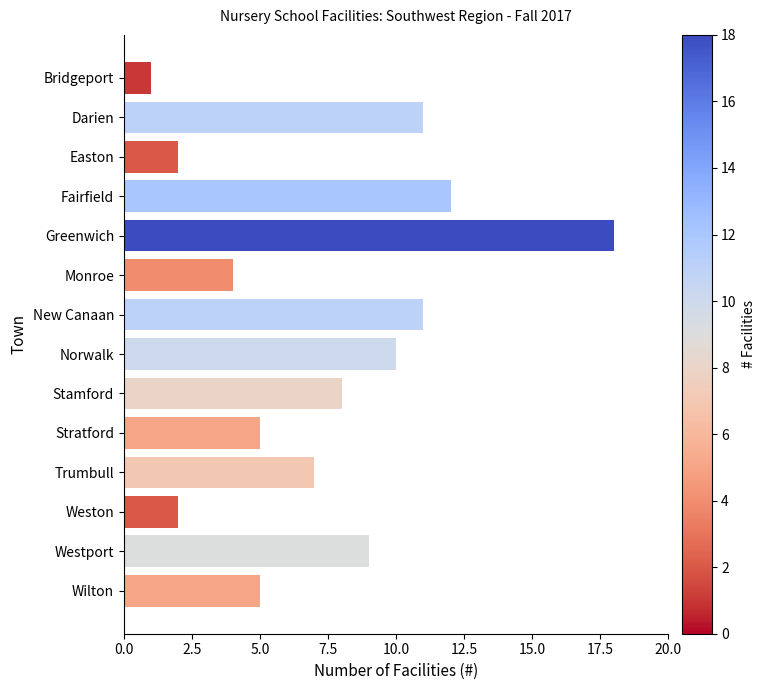

Which label corresponds to the smallest value in the chart?

Bridgeport